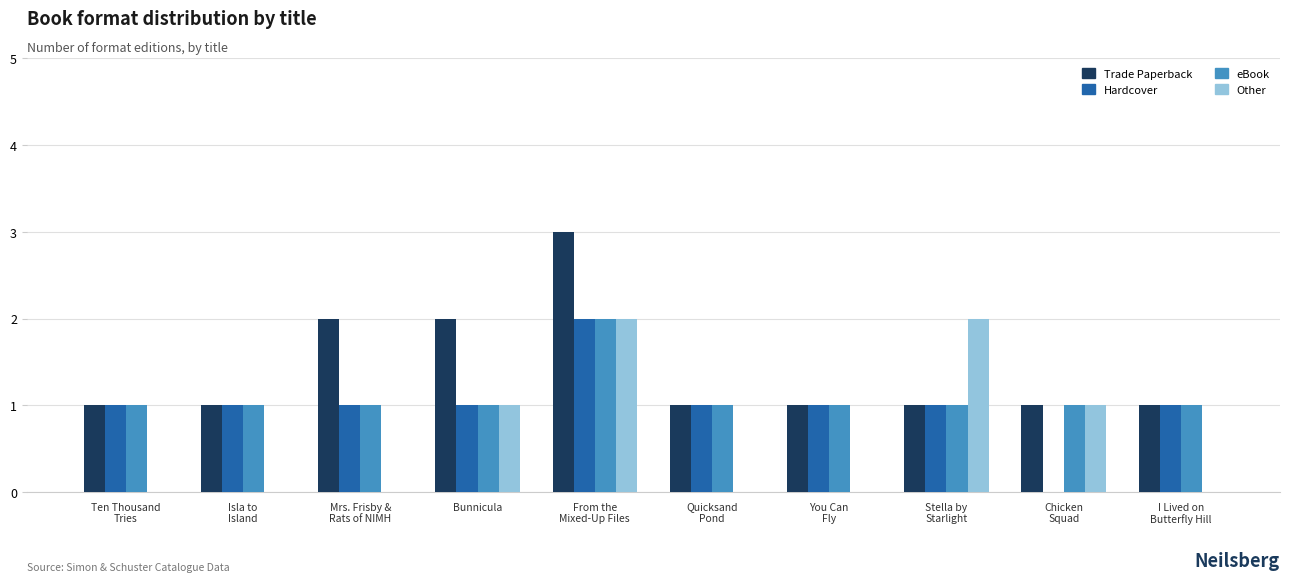

True or false: Trade Paperback has a value of 3 at Mrs. Frisby &
Rats of NIMH.

False